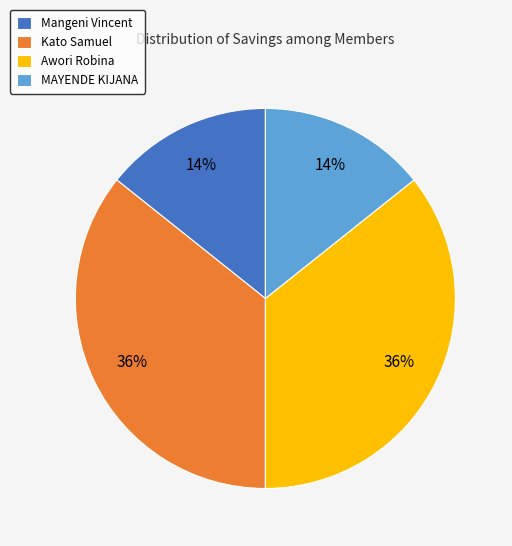

Is there a majority slice in this chart?

No